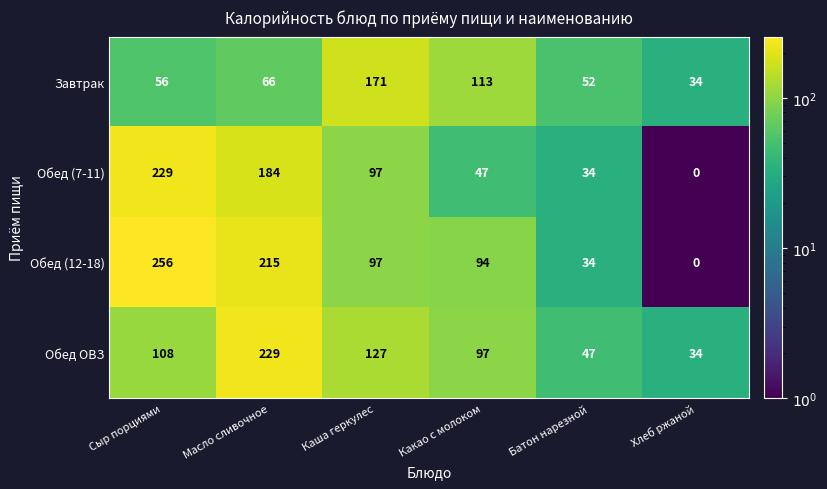

Between Какао с молоком and Батон нарезной, which series saw the biggest shift?

Завтрак